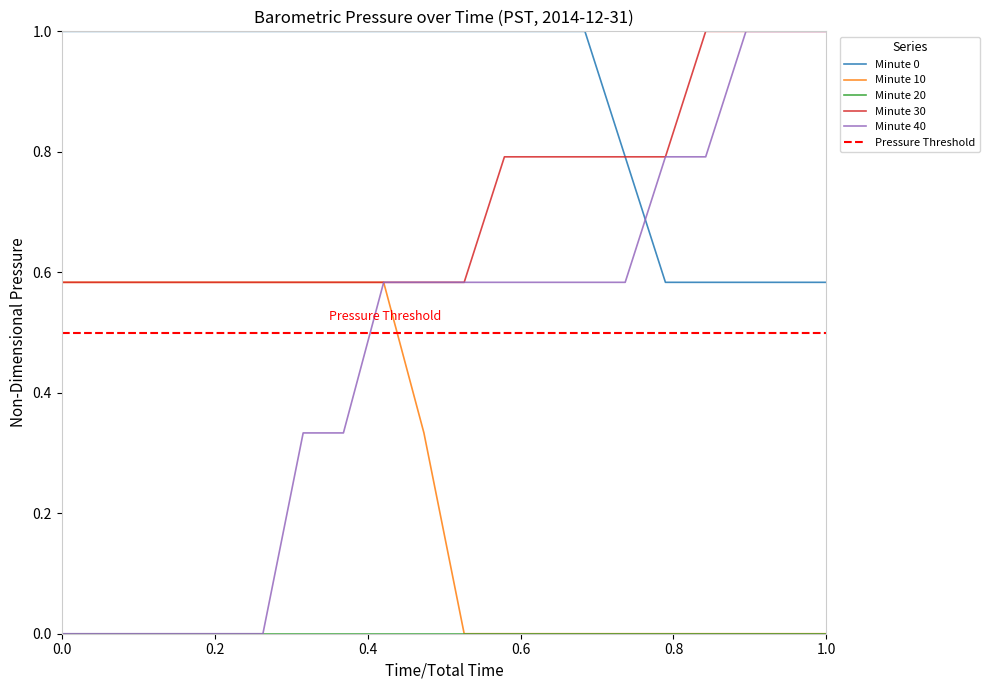

What is the maximum value for Minute 40?

1.0